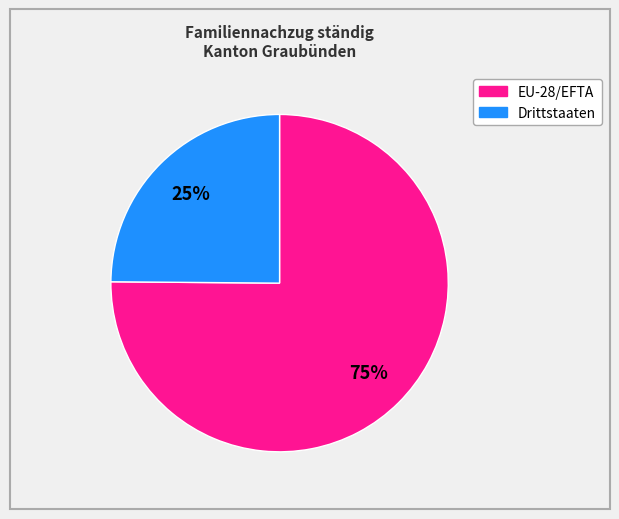

Is the sum of Drittstaaten and EU-28/EFTA greater than half?

Yes